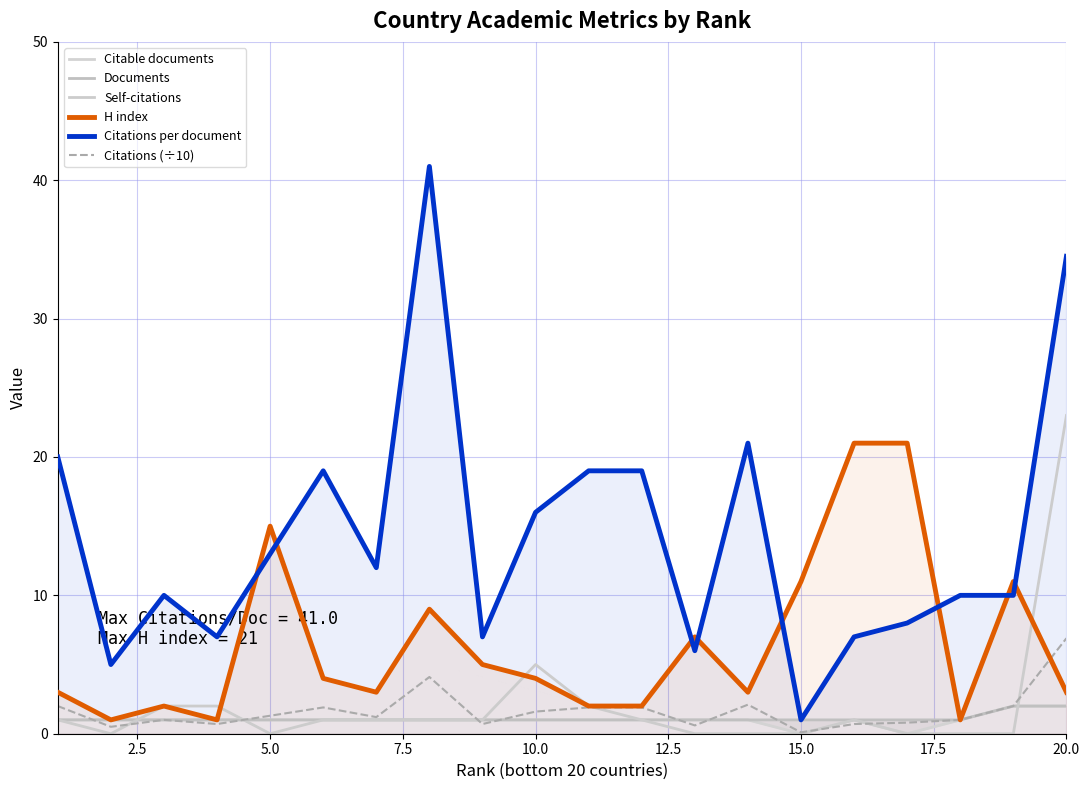

What is the minimum value for H index?

1.0